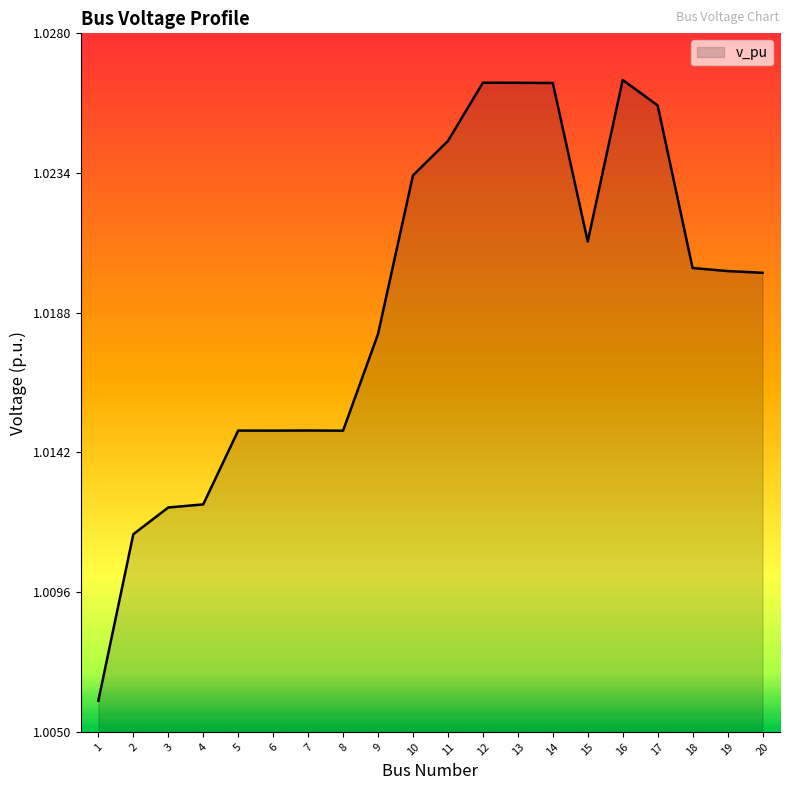

Which has a higher value, 11 or 9?

11